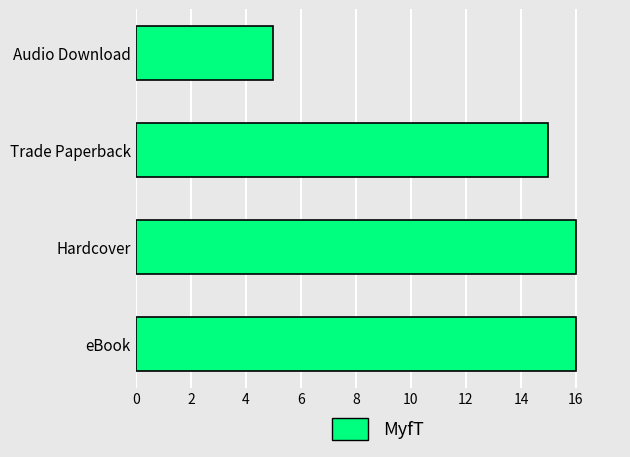

What is the average value?

13